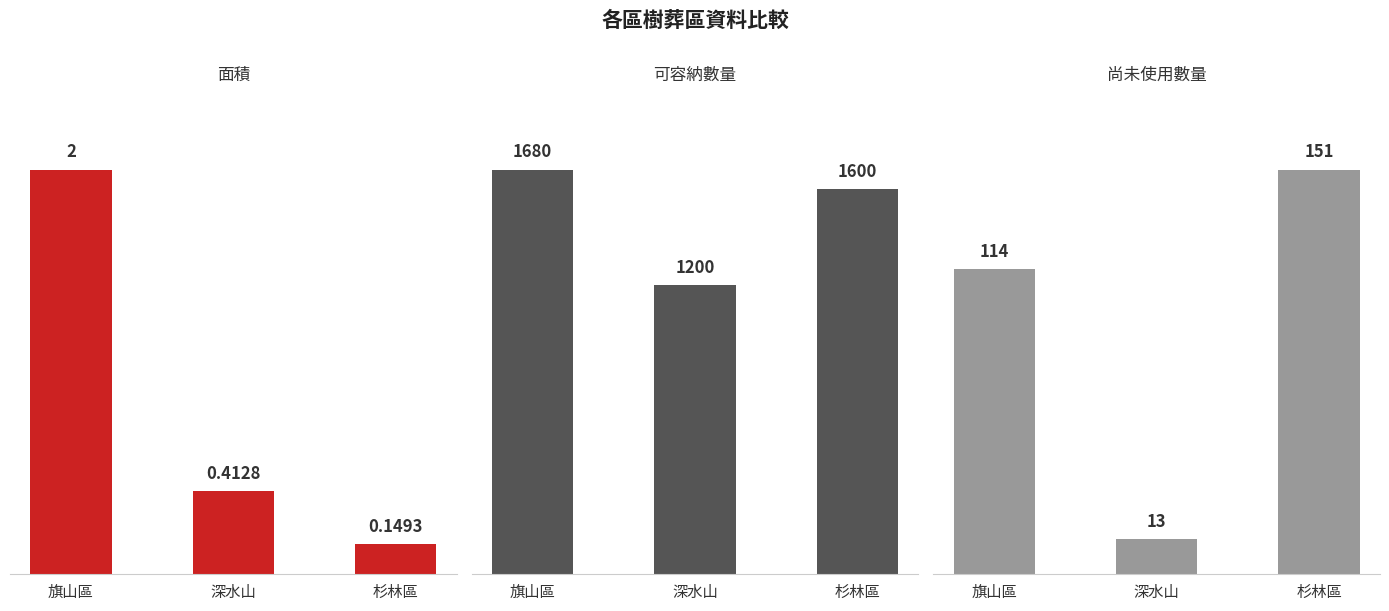

What is the label of the 2nd bar from the left?

深水山